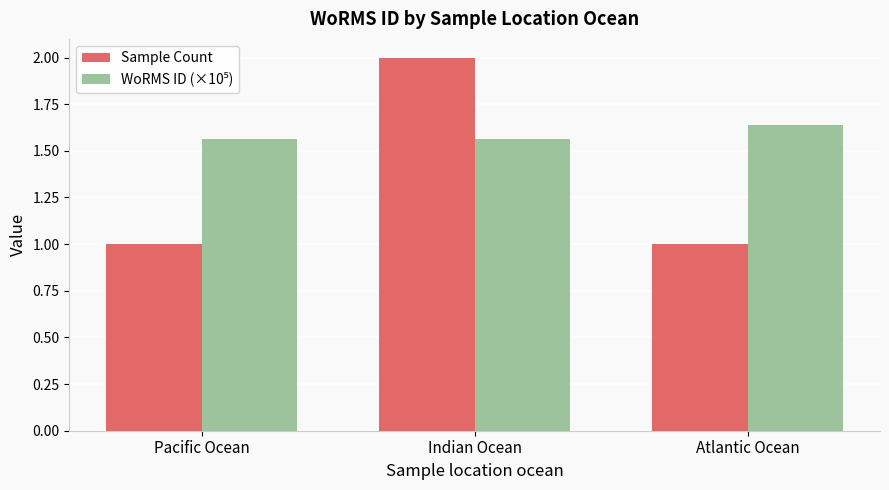

What is the smallest value displayed?

1.0